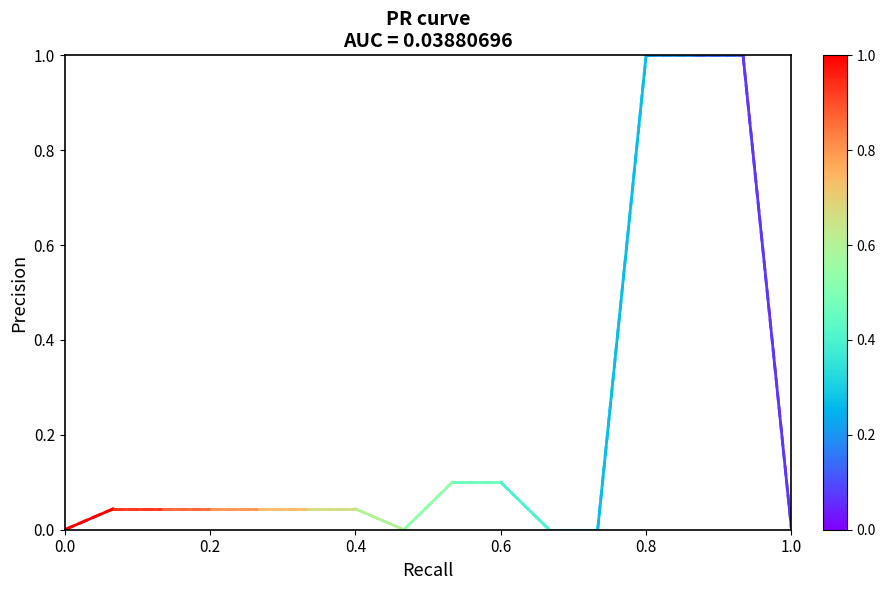

The Cena za kus bez DPH series shows 0.0 at 0.2. True or false?

True